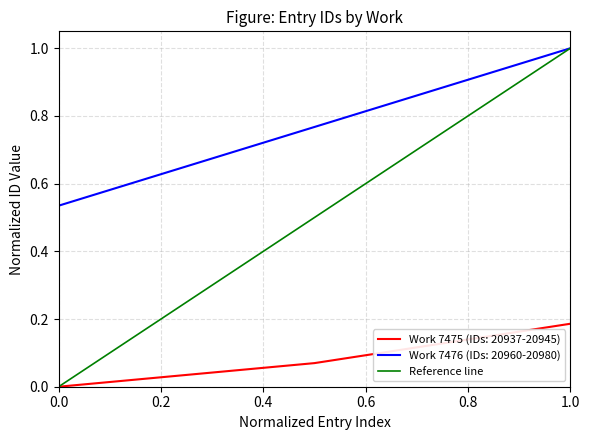

How many values are between 0 and 1?

3